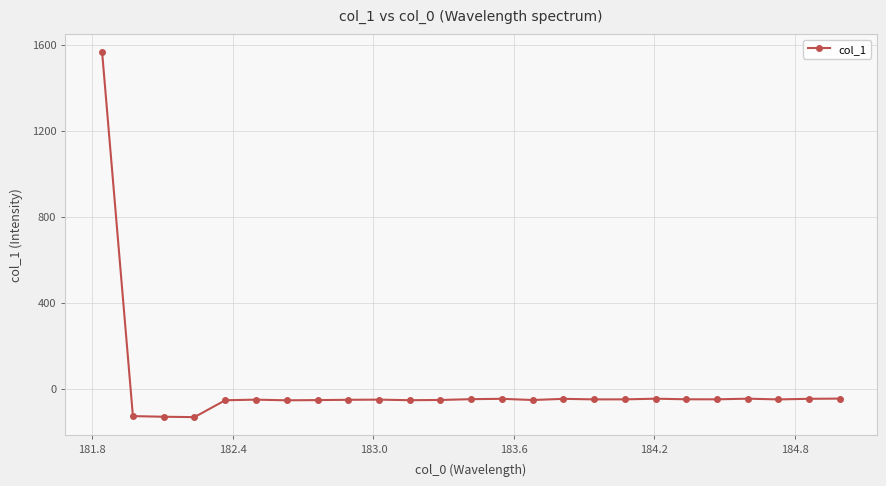

True or false: there are more than 2 points higher than both neighbors.

True